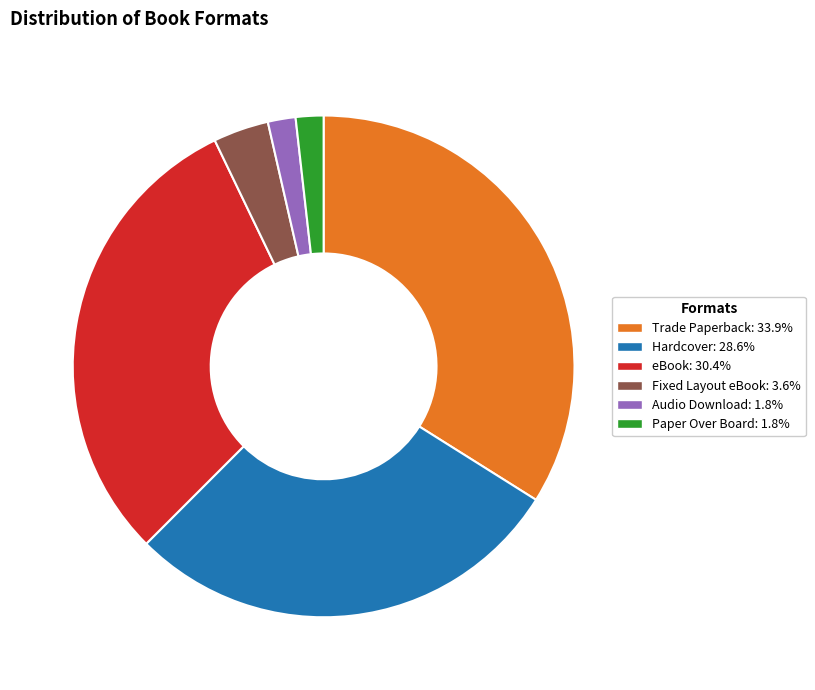

Do Hardcover and Audio Download together represent more than half of the pie?

No